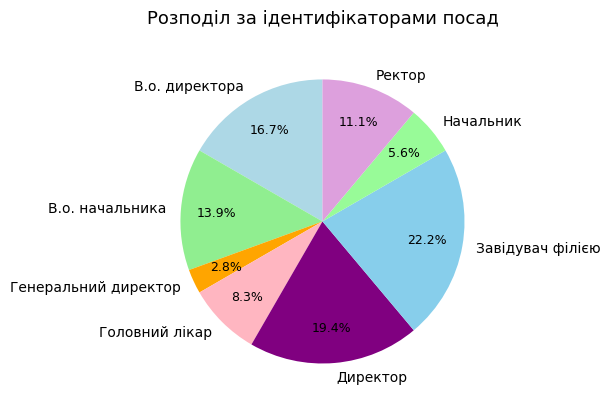

What is the largest slice in the pie chart?

Завідувач філією